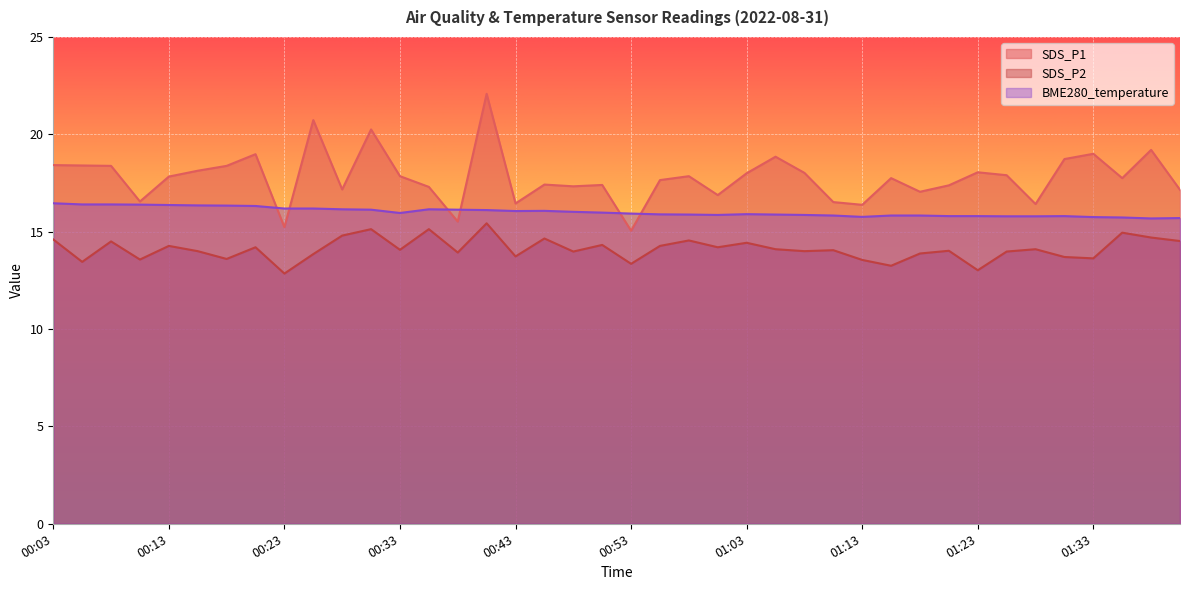

Reading left to right, list all the values displayed in this chart.

SDS_P1: 00:03=18.4	00:06=18.4	00:08=18.4	00:11=16.6	00:13=17.8	00:16=18.1	00:18=18.4	00:21=19.0	00:23=15.2	00:26=20.7	00:28=17.2	00:31=20.2	00:33=17.9	00:36=17.3	00:38=15.5	00:41=22.1	00:43=16.4	00:46=17.4	00:48=17.3	00:50=17.4	00:53=15.1	00:55=17.6	00:58=17.9	01:00=16.9	01:03=18.0	01:05=18.9	01:08=18.0	01:10=16.5	01:13=16.4	01:15=17.8	01:18=17.1	01:20=17.4	01:23=18.1	01:26=17.9	01:28=16.4	01:31=18.7	01:33=19.0	01:35=17.8	01:38=19.2	01:40=17.1
SDS_P2: 00:03=14.6	00:06=13.4	00:08=14.5	00:11=13.6	00:13=14.3	00:16=14.0	00:18=13.6	00:21=14.2	00:23=12.8	00:26=13.8	00:28=14.8	00:31=15.1	00:33=14.1	00:36=15.1	00:38=13.9	00:41=15.4	00:43=13.7	00:46=14.7	00:48=14.0	00:50=14.3	00:53=13.3	00:55=14.3	00:58=14.6	01:00=14.2	01:03=14.4	01:05=14.1	01:08=14.0	01:10=14.1	01:13=13.6	01:15=13.2	01:18=13.9	01:20=14.0	01:23=13.0	01:26=14.0	01:28=14.1	01:31=13.7	01:33=13.6	01:35=14.9	01:38=14.7	01:40=14.5
BME280_temperature: 00:03=16.5	00:06=16.4	00:08=16.4	00:11=16.4	00:13=16.4	00:16=16.4	00:18=16.3	00:21=16.3	00:23=16.2	00:26=16.2	00:28=16.1	00:31=16.1	00:33=16.0	00:36=16.1	00:38=16.1	00:41=16.1	00:43=16.1	00:46=16.1	00:48=16.0	00:50=16.0	00:53=15.9	00:55=15.9	00:58=15.9	01:00=15.9	01:03=15.9	01:05=15.9	01:08=15.9	01:10=15.8	01:13=15.8	01:15=15.8	01:18=15.8	01:20=15.8	01:23=15.8	01:26=15.8	01:28=15.8	01:31=15.8	01:33=15.8	01:35=15.7	01:38=15.7	01:40=15.7